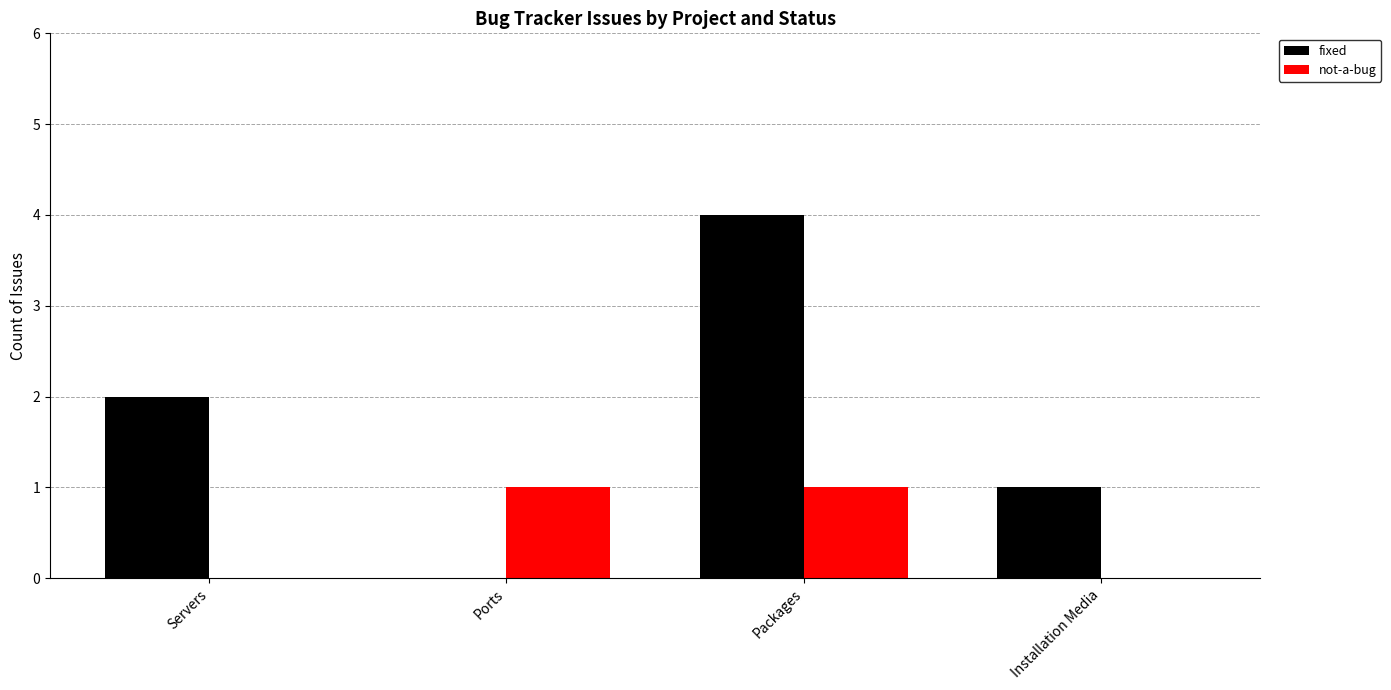

Is it true that fixed equals 1 at Servers?

False